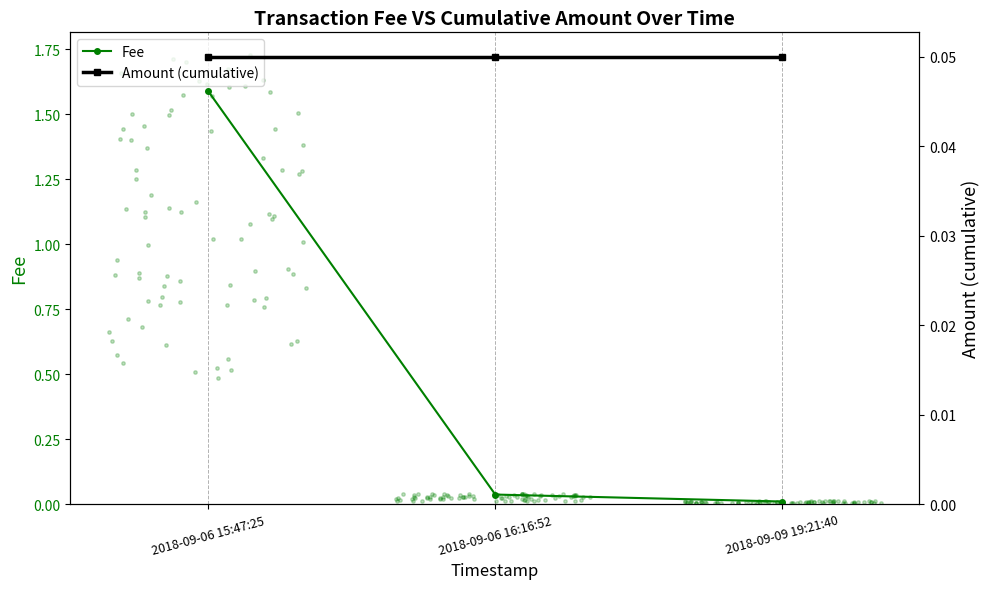

What is the total value across all series at 2018-09-06 15:47:25?

1.6